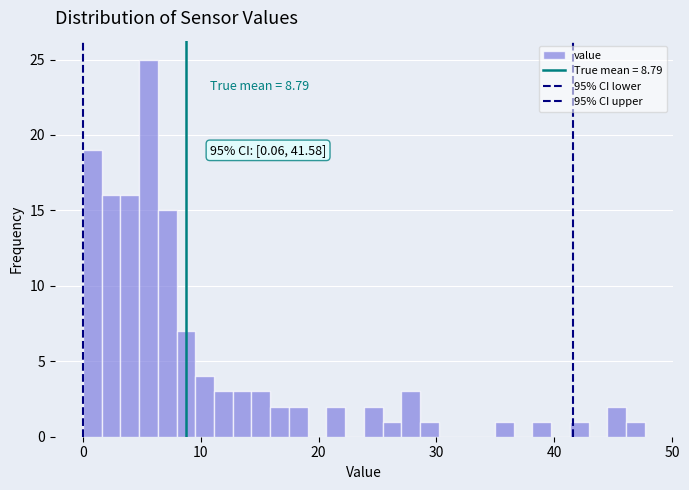

Read against the x-axis, roughly where is the centre of the tallest bar?

6